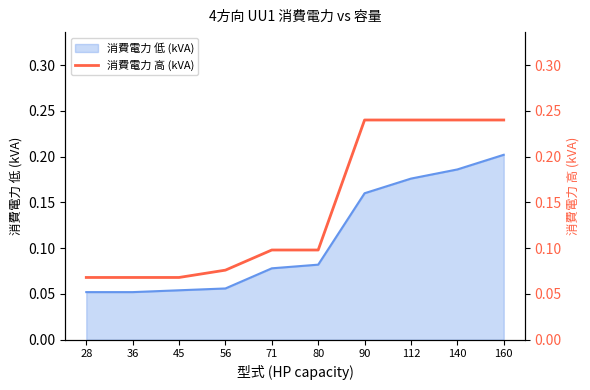

Reading left to right, list all the values displayed in this chart.

28=0.1	36=0.1	45=0.1	56=0.1	71=0.1	80=0.1	90=0.2	112=0.2	140=0.2	160=0.2